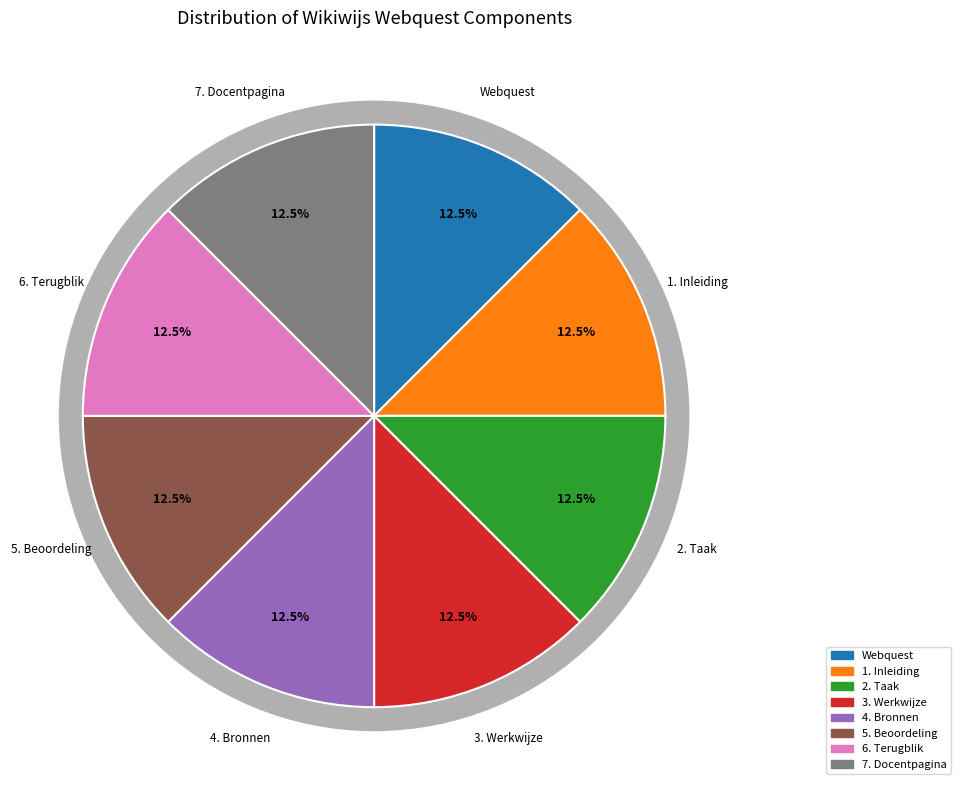

Do 2. Taak and 4. Bronnen together represent more than half of the pie?

No